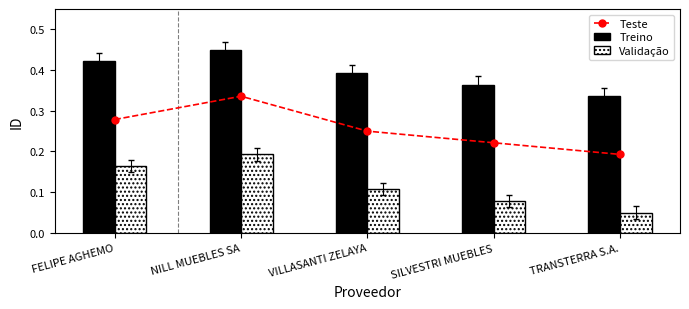

What is the spread (max minus min) of values at VILLASANTI ZELAYA?

0.3